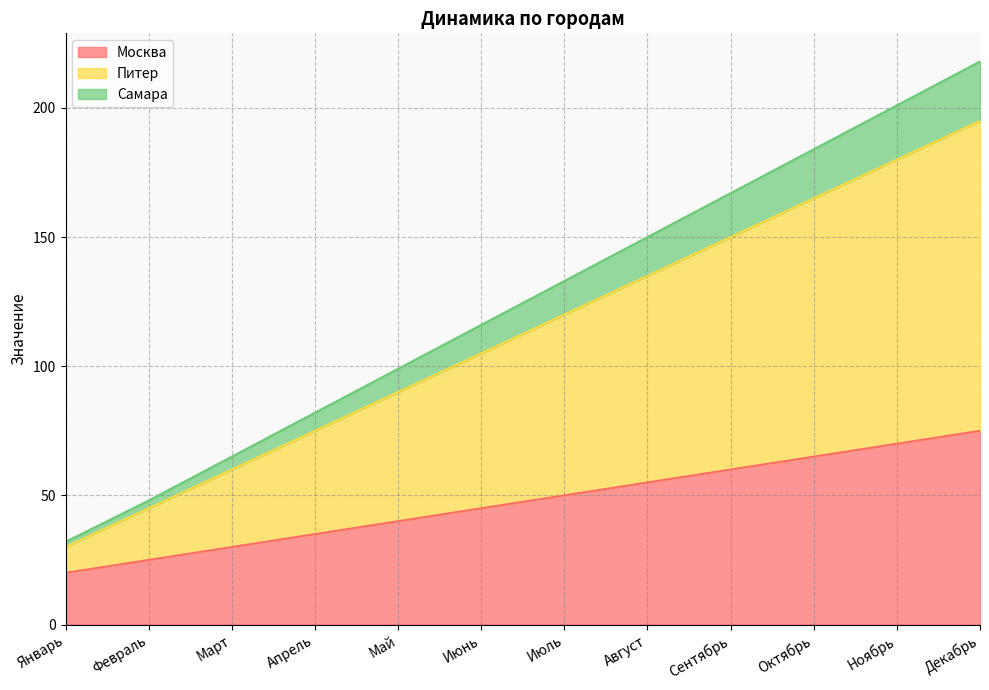

Read the Москва value at Июль.

50